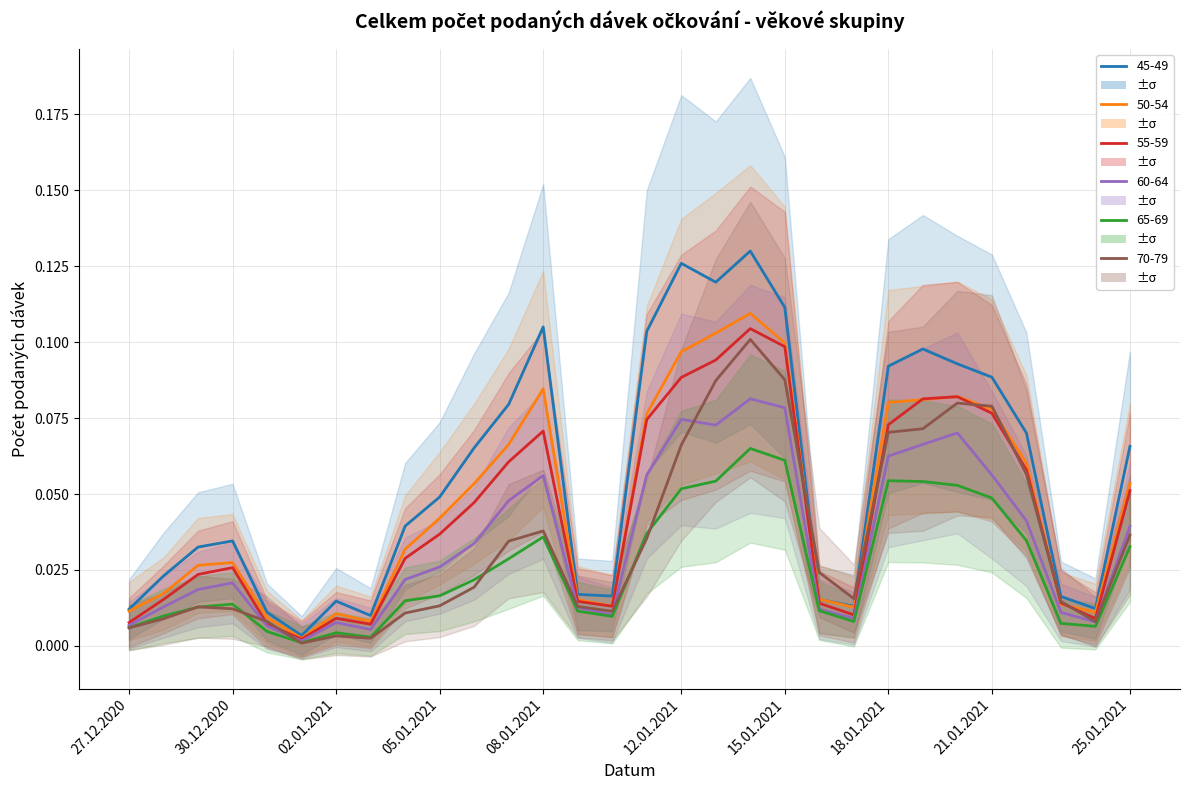

Count the number of categories in the chart.

30